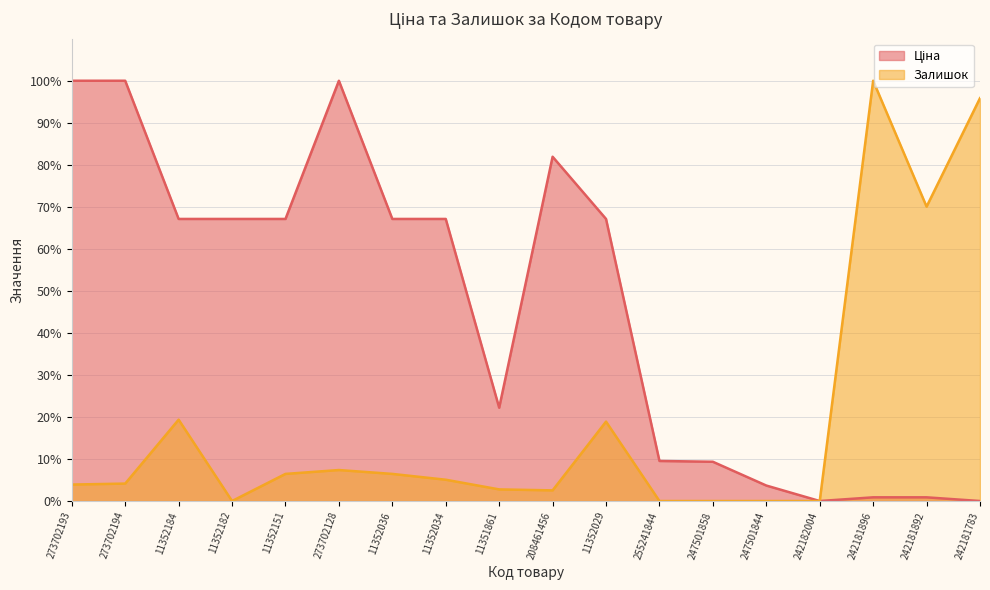

At how many categories does at least one series exceed 25?

13